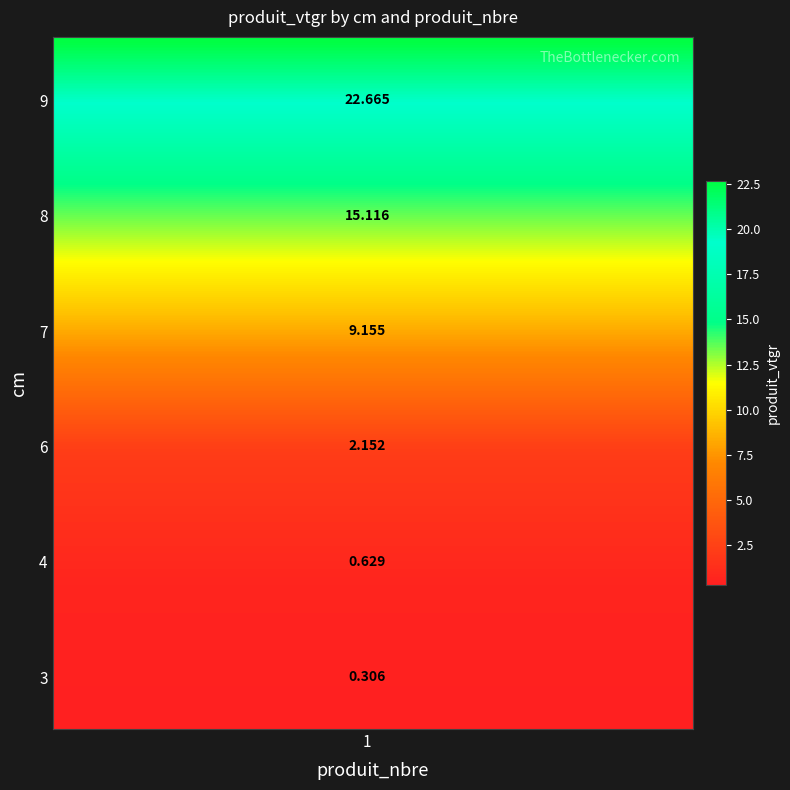

What is the approximate value at 8?

15.1